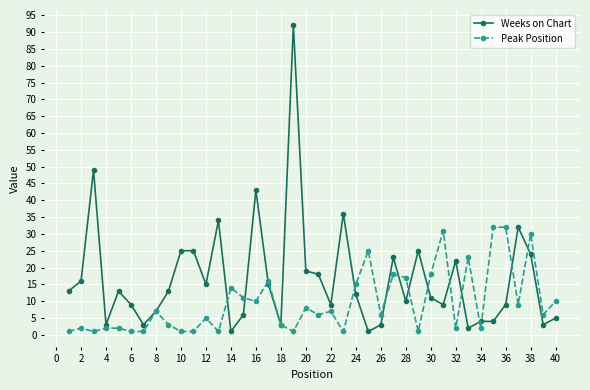

List the series in order of their peak value, highest first.

Weeks on Chart, Peak Position